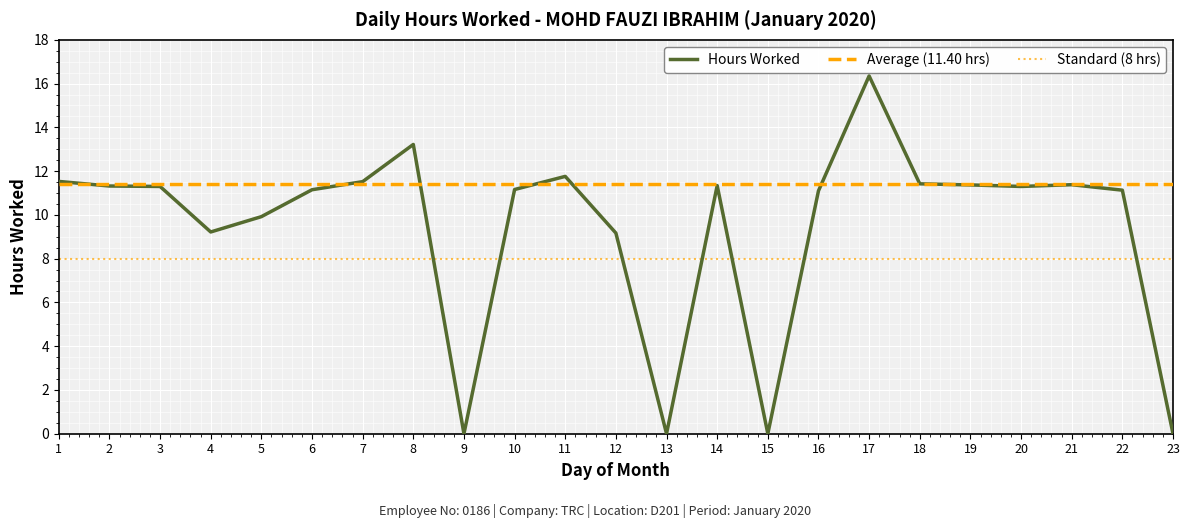

What is the value of the 4th point from the left?

9.2